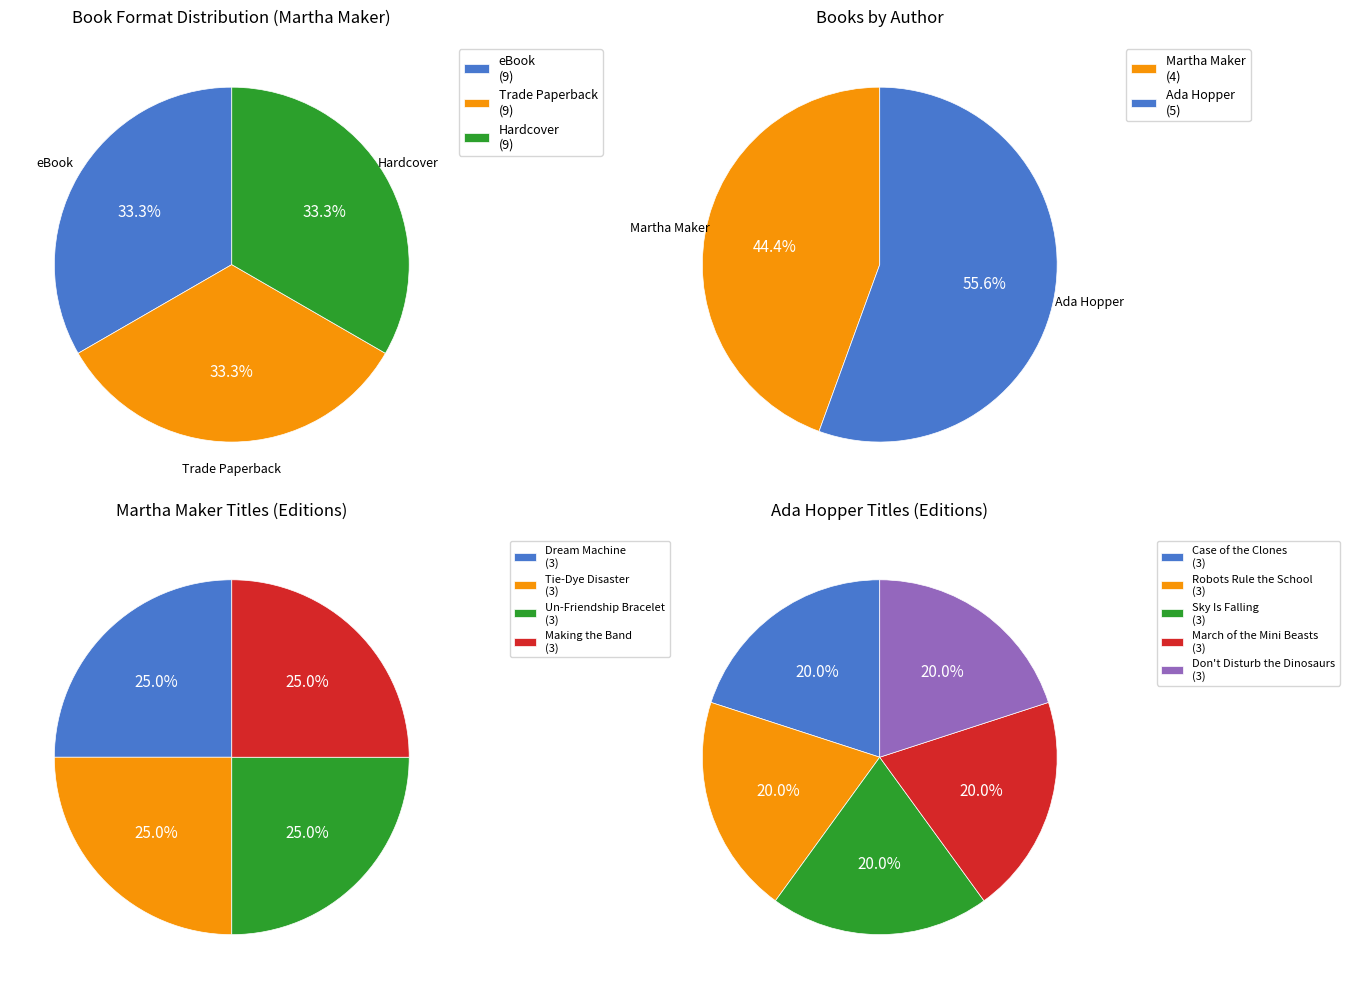

The Dream Machine slice represents 36% of the pie. True or false?

False